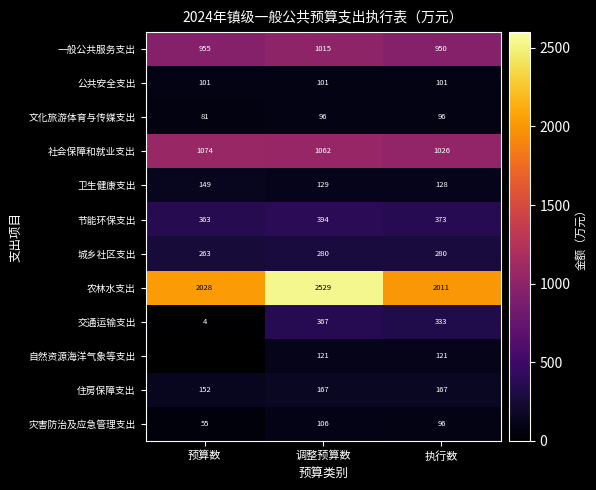

At which label is 交通运输支出 closest to 185?

执行数